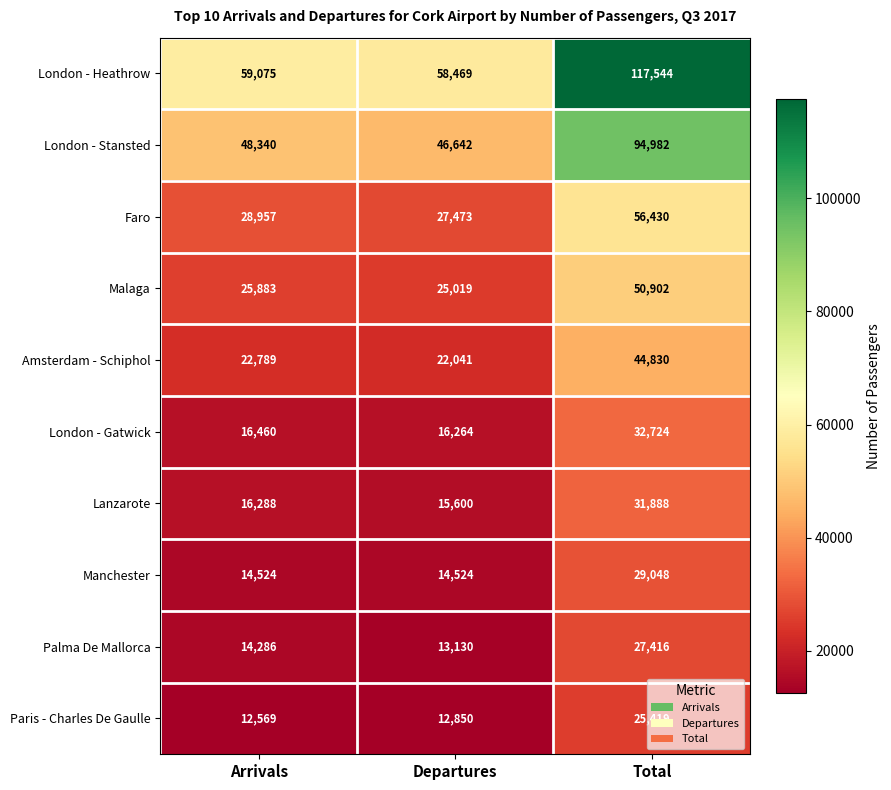

What is the total value across all series at Total?

511183